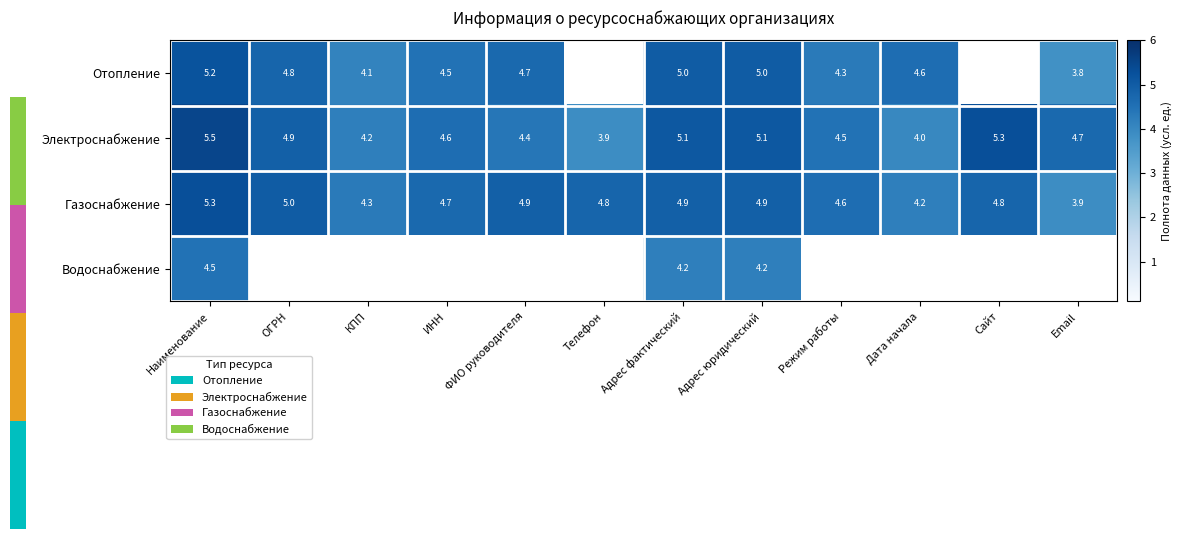

What is the difference between the maximum and second lowest values in the Газоснабжение series?

1.1